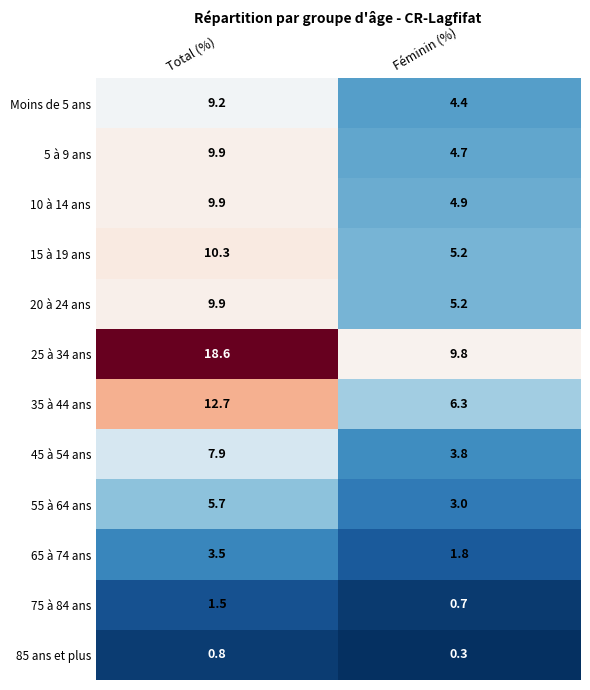

What is the difference between the 15 à 19 ans values at Féminin (%) and Total (%)?

5.1